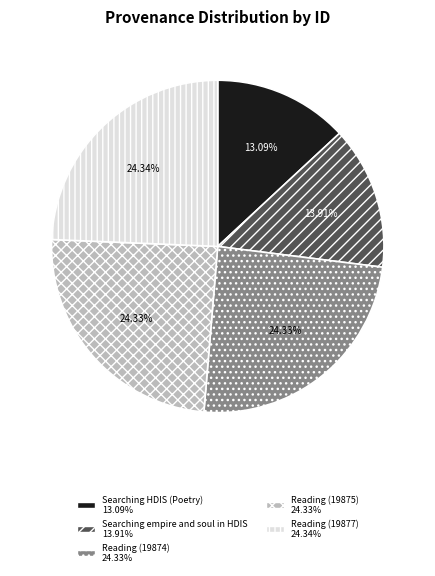

Count the number of slices in the pie.

5